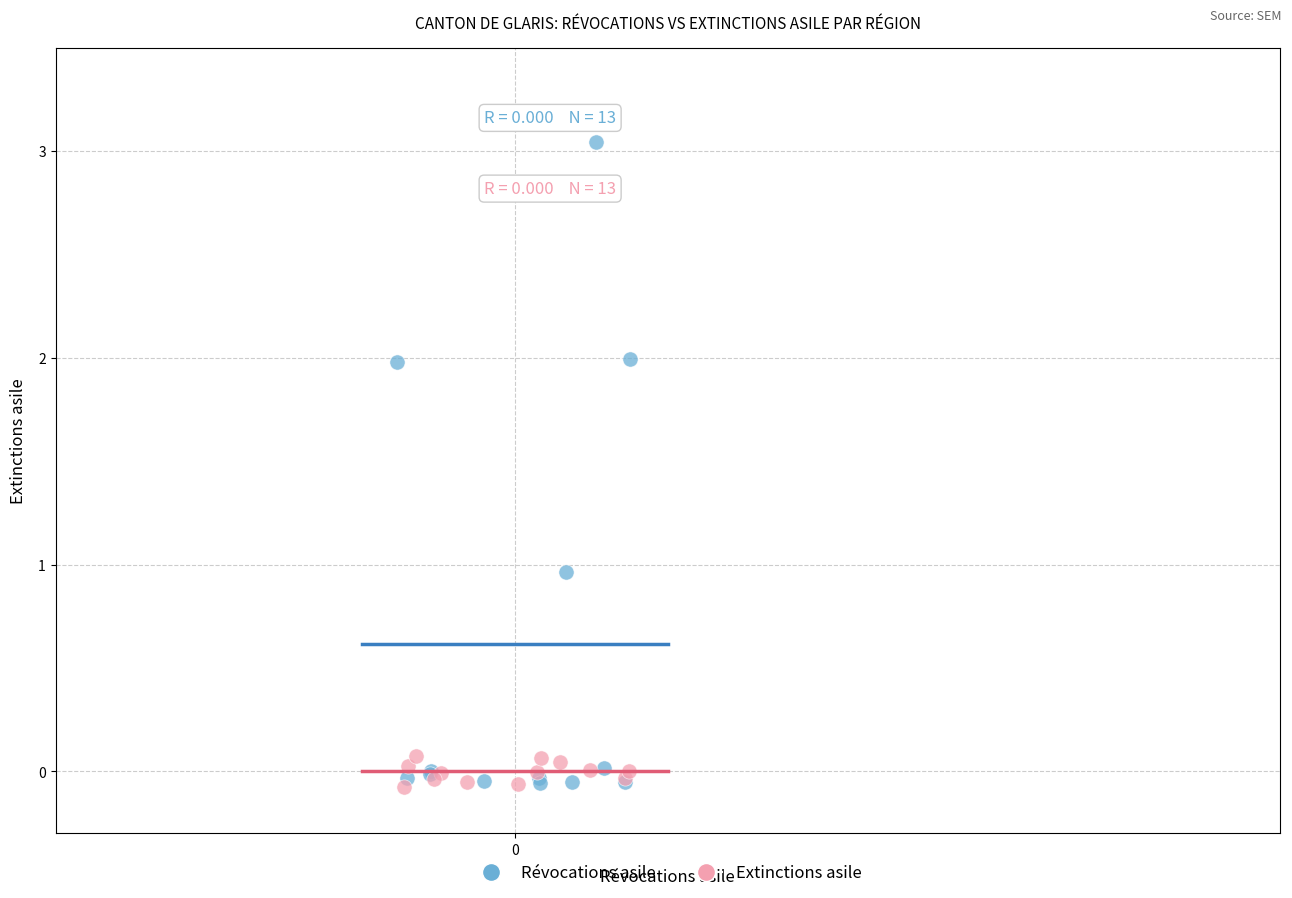

What are all the series names shown in the legend?

Révocations asile, Extinctions asile